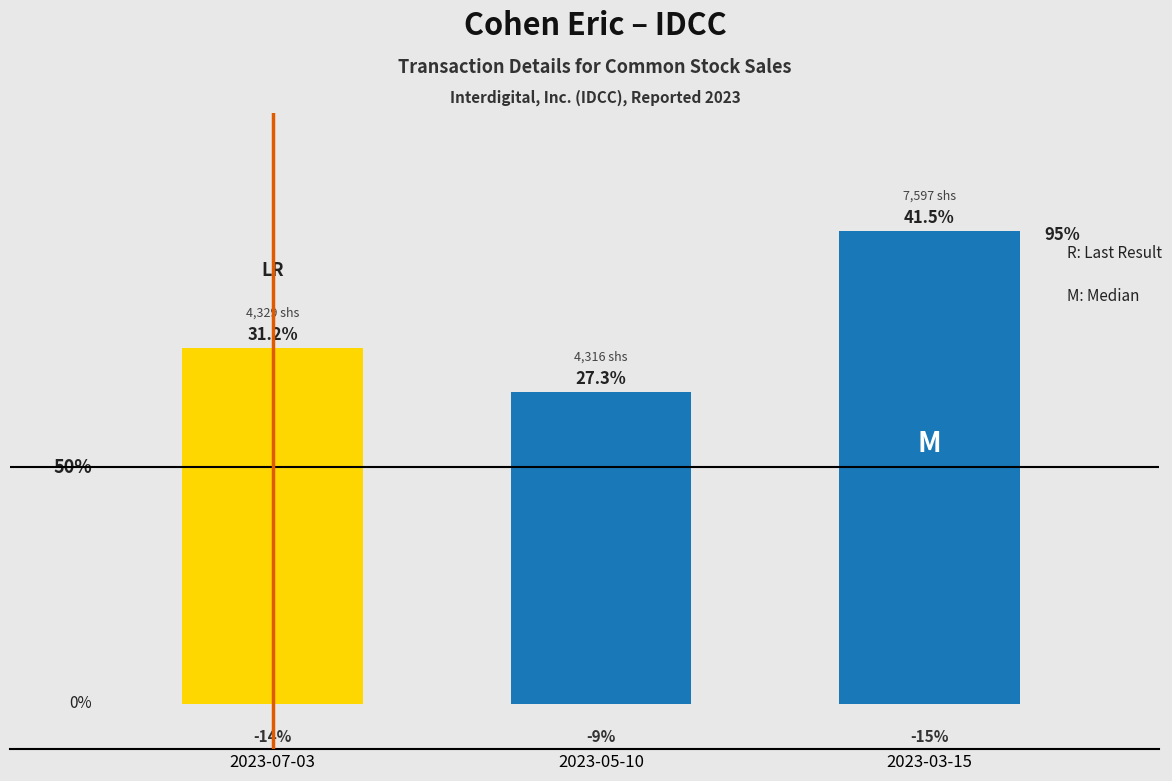

The value at 2023-05-10 is 0.1. True or false?

False